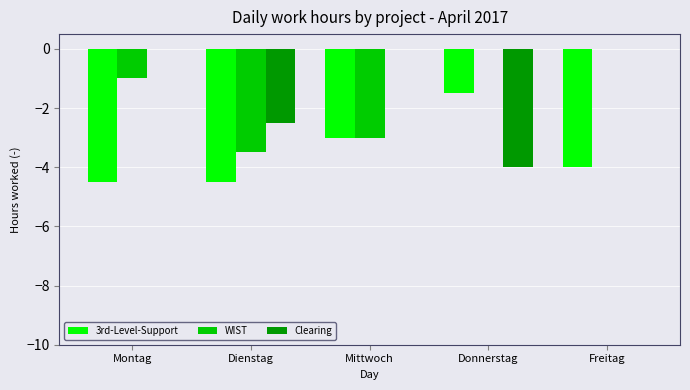

What are all the series names shown in the legend?

3rd-Level-Support, WIST, Clearing